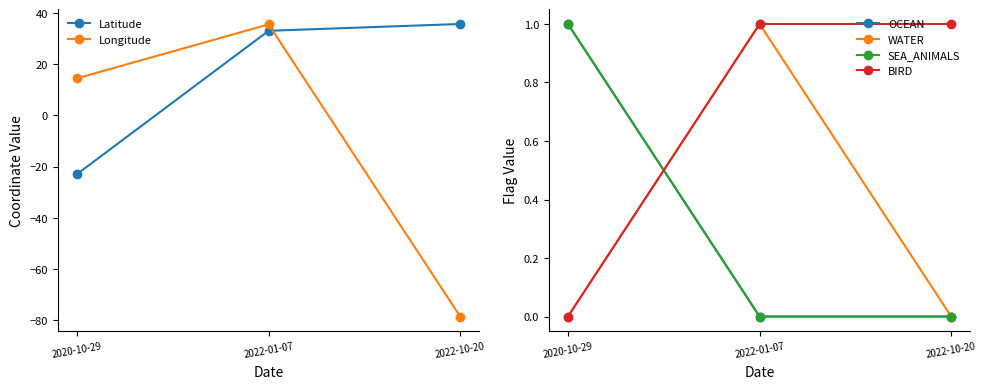

What are all the series names shown in the legend?

Latitude, Longitude, OCEAN, WATER, SEA_ANIMALS, BIRD